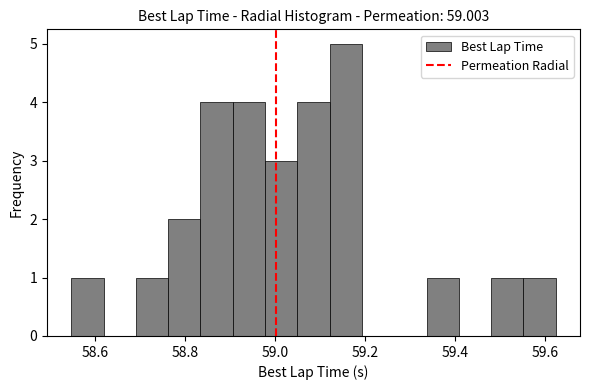

Read against the x-axis, roughly where is the centre of the tallest bar?

59.16